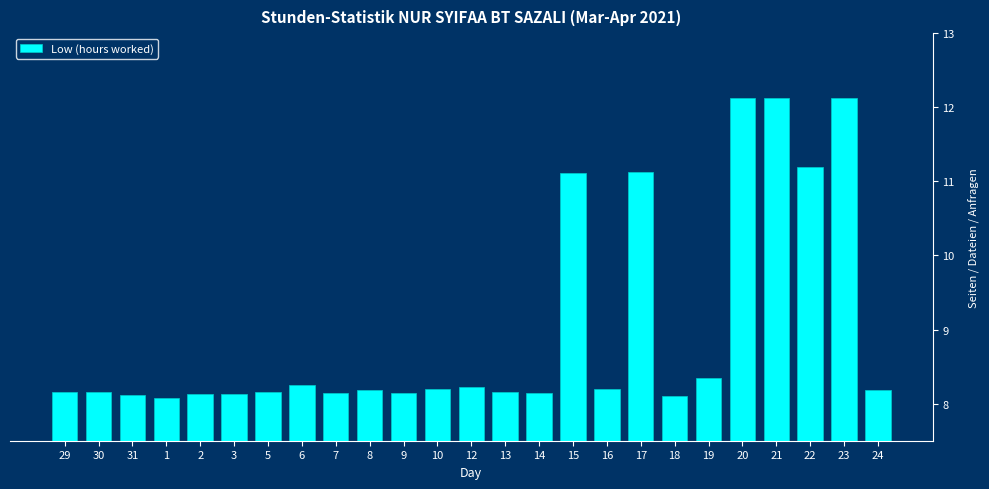

What is the greatest value displayed?

12.1